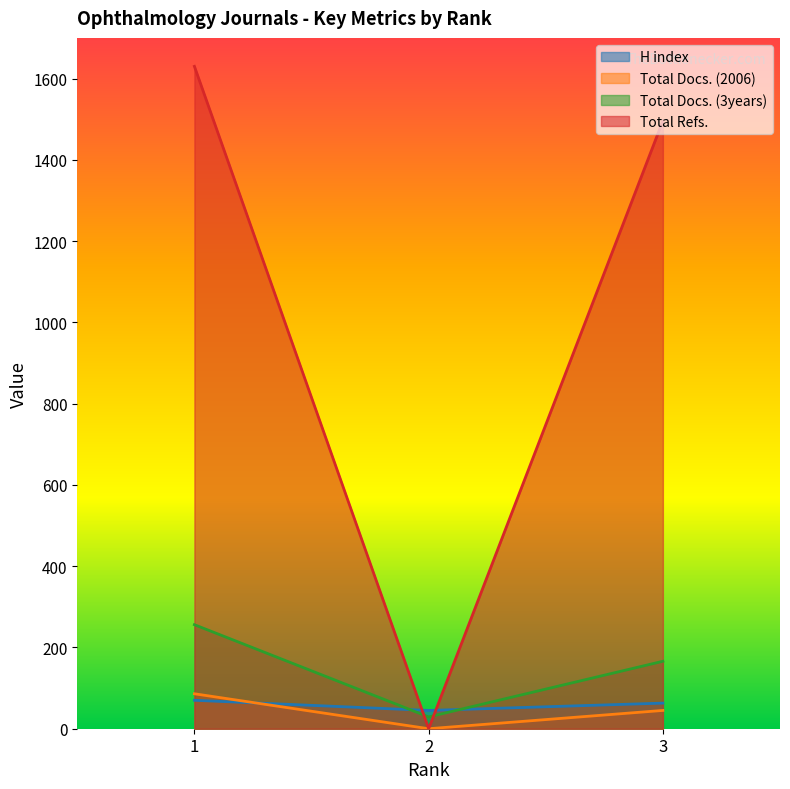

Reading right to left, what are all the values shown in this chart?

H index: 3=63	2=45	1=70
Total Docs. (2006): 3=45	2=0	1=86
Total Docs. (3years): 3=166	2=29	1=256
Total Refs.: 3=1496	2=0	1=1630